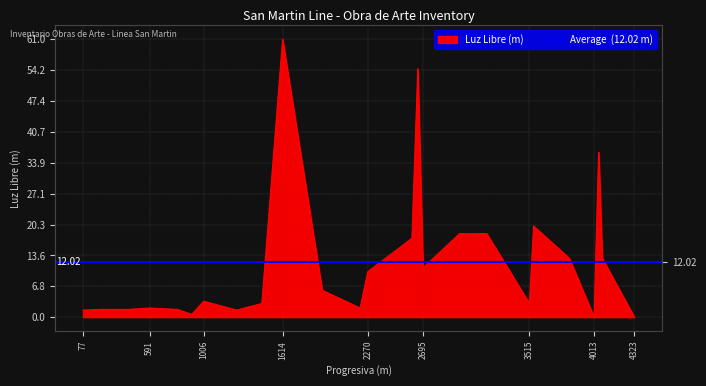

How many points are higher than both their immediate neighbors (excluding endpoints)?

7